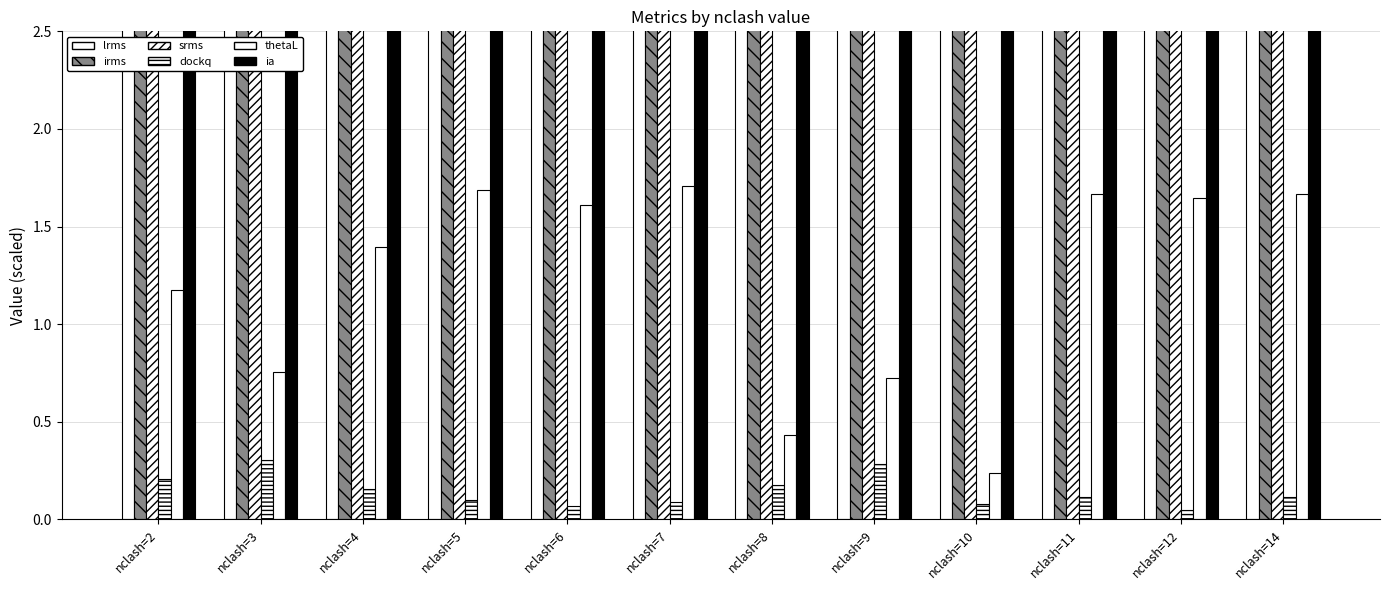

At which label does ia first exceed 14?

nclash=3